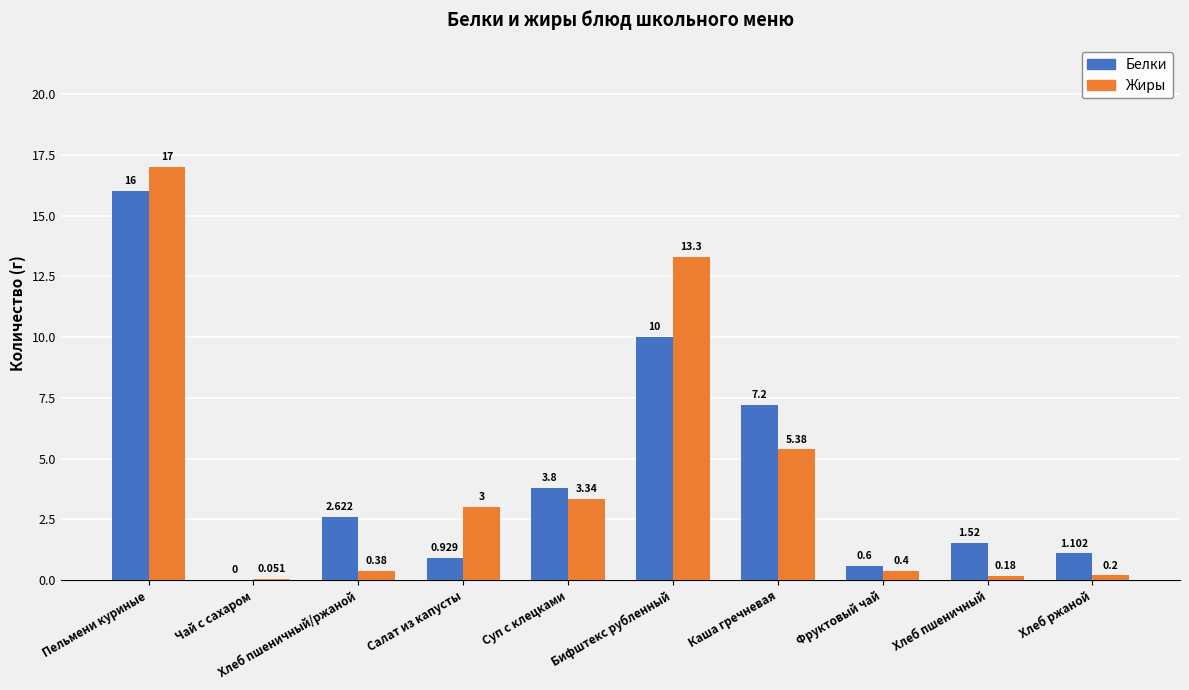

What are all the series names shown in the legend?

Белки, Жиры